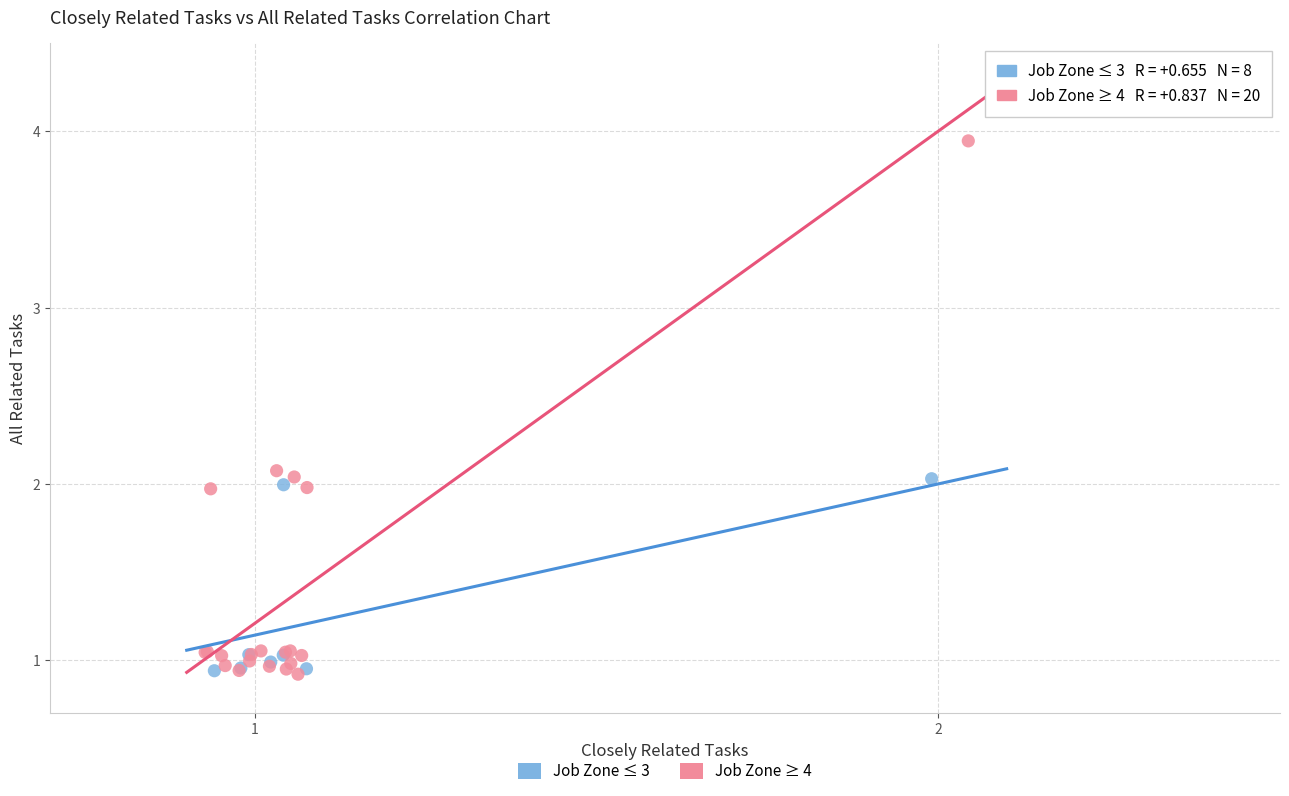

What are all the series names shown in the legend?

Job Zone ≤ 3, Job Zone ≥ 4